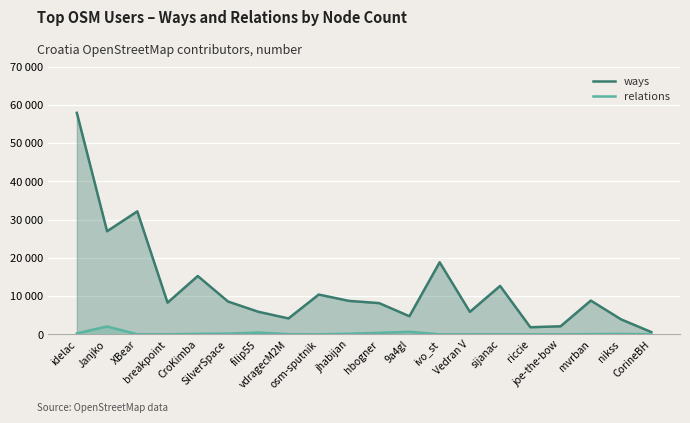

True or false: ways has a value of 11450 at SilverSpace.

False